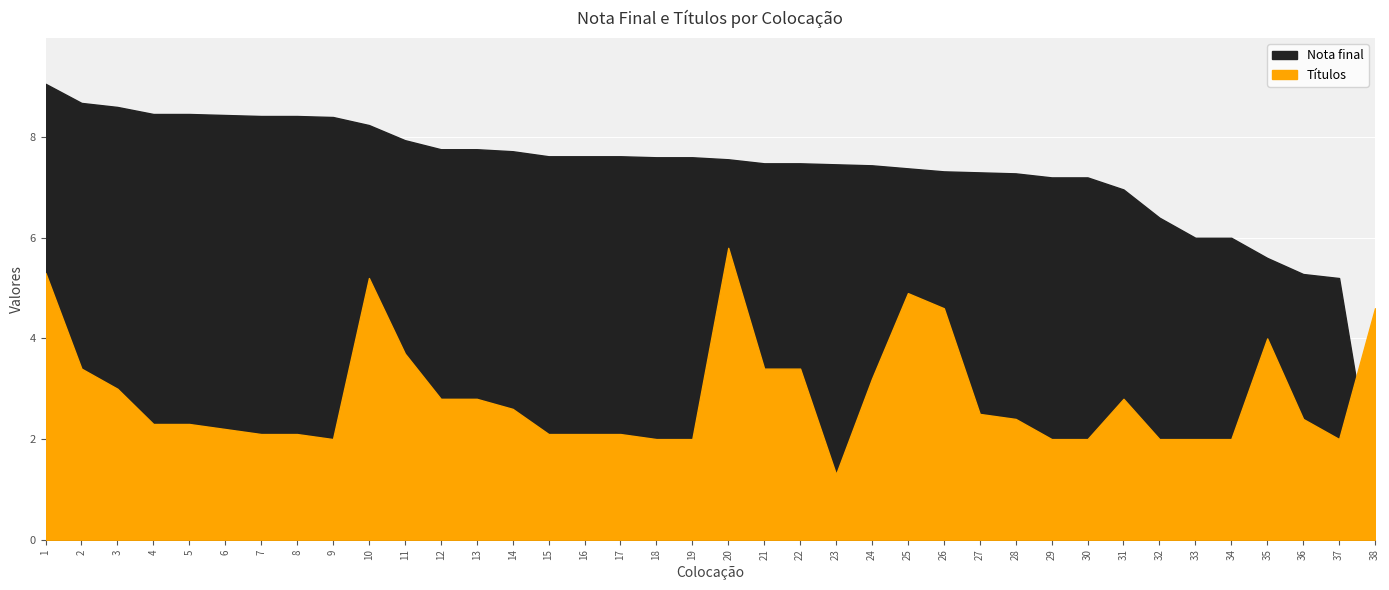

What is the value of the Nota final point at the 13th from the left?

7.8